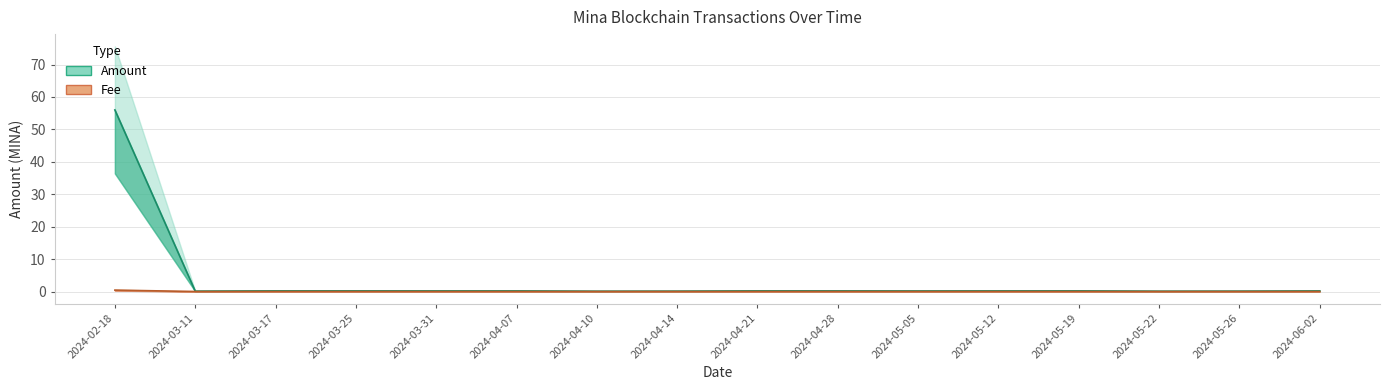

Is the value of Amount at 2024-05-22 greater than the value of Fee at 2024-04-10?

Yes